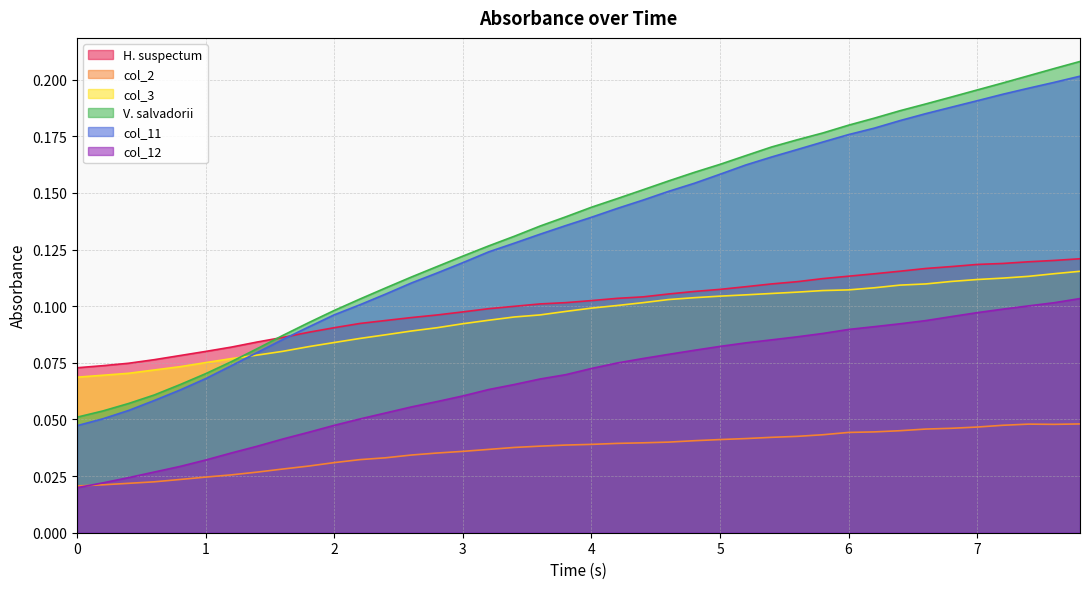

What is the value of the col_12 point at the 38th from the left?

0.1